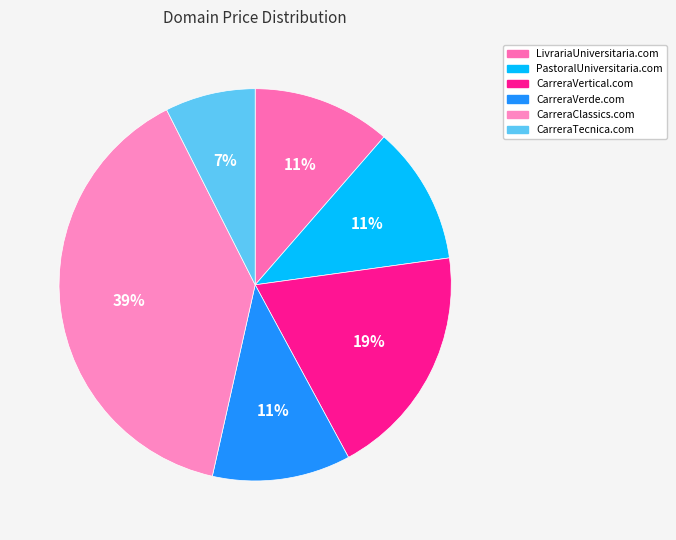

What is the ratio of the value at PastoralUniversitaria.com to the value at CarreraVertical.com?

0.6